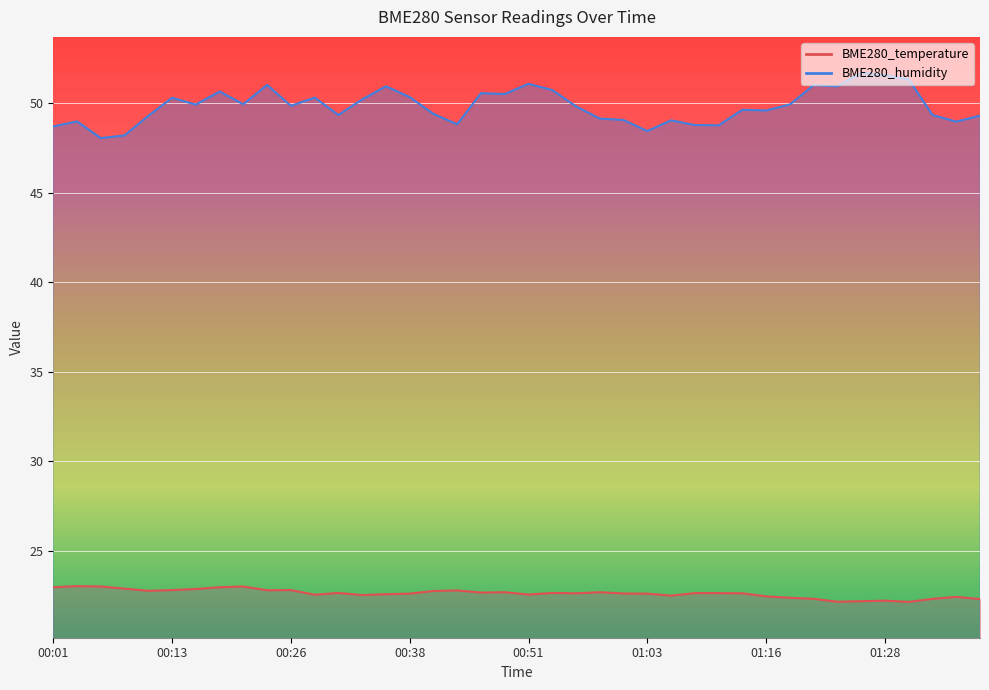

Is the value of BME280_temperature at 00:58 greater than the value of BME280_humidity at 00:33?

No